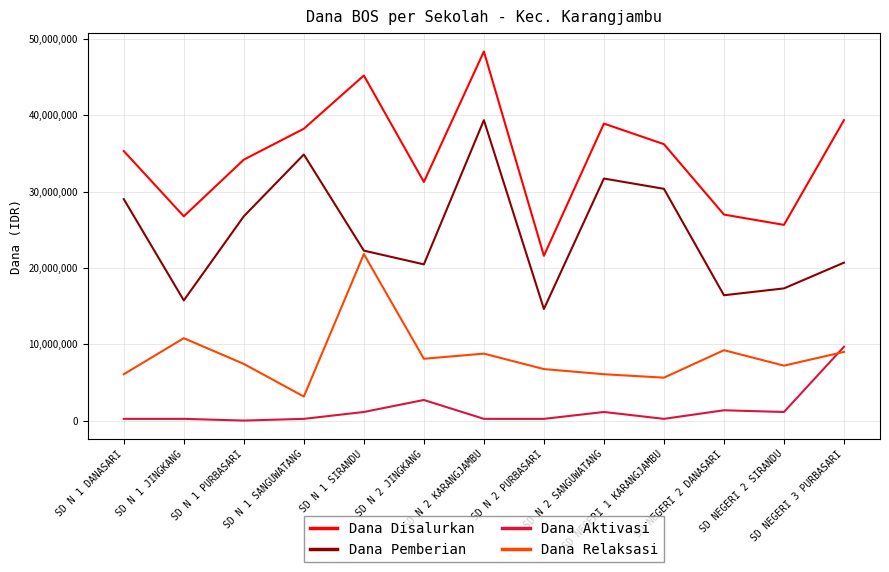

How many interior local peaks does the Dana Disalurkan series have?

3